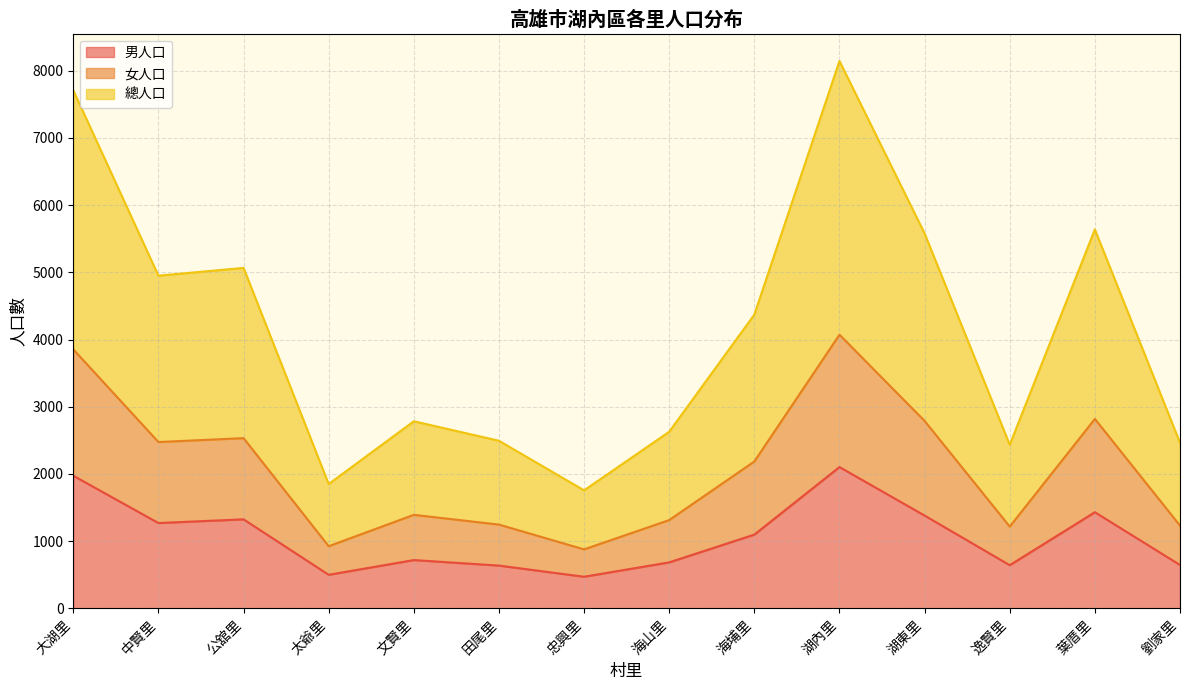

Is the value of 男人口 at 湖東里 greater than the value of 女人口 at 田尾里?

Yes